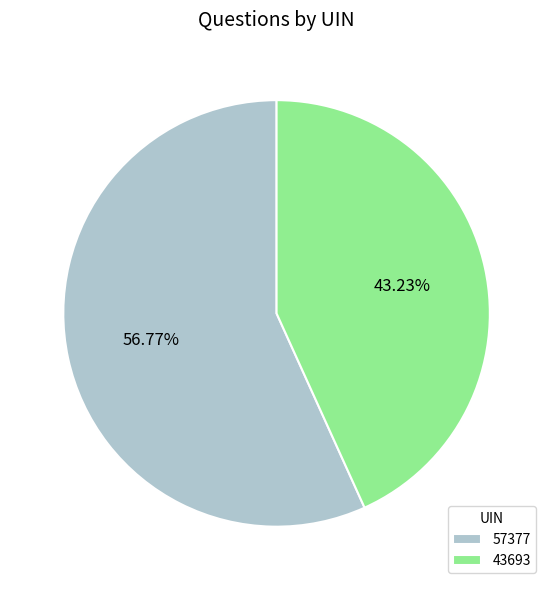

What percentage do 57377 and 43693 together represent?

100.0%